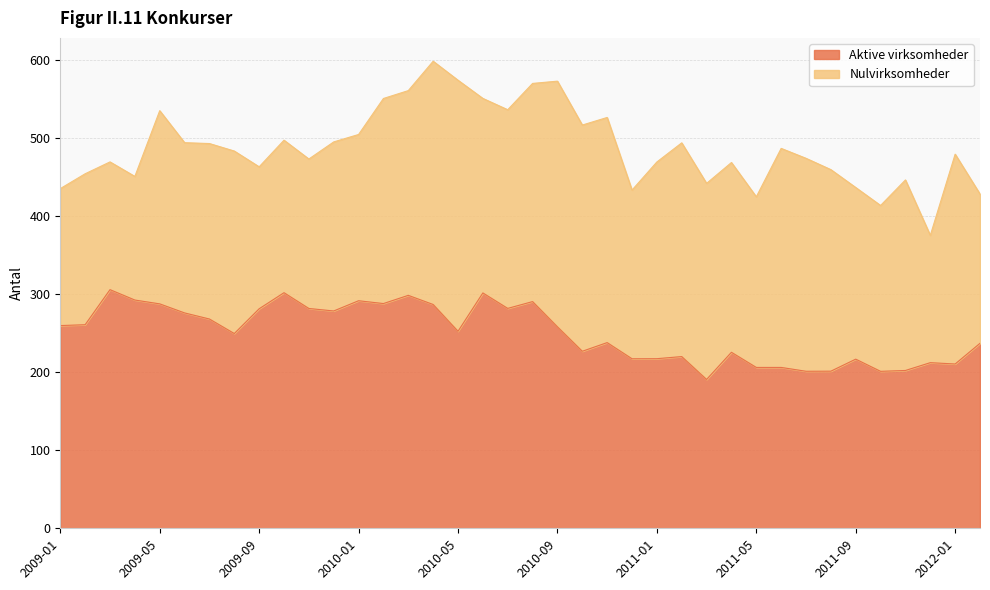

List the labels in order of value, smallest first.

2011-03, 2011-10, 2011-07, 2011-08, 2011-11, 2011-05, 2011-06, 2012-01, 2011-12, 2011-09, 2010-12, 2011-01, 2011-02, 2011-04, 2010-10, 2012-02, 2010-11, 2009-08, 2010-05, 2010-09, 2009-01, 2009-02, 2009-07, 2009-06, 2009-12, 2009-09, 2009-11, 2010-07, 2010-04, 2009-05, 2010-02, 2010-08, 2010-01, 2009-04, 2010-03, 2010-06, 2009-10, 2009-03